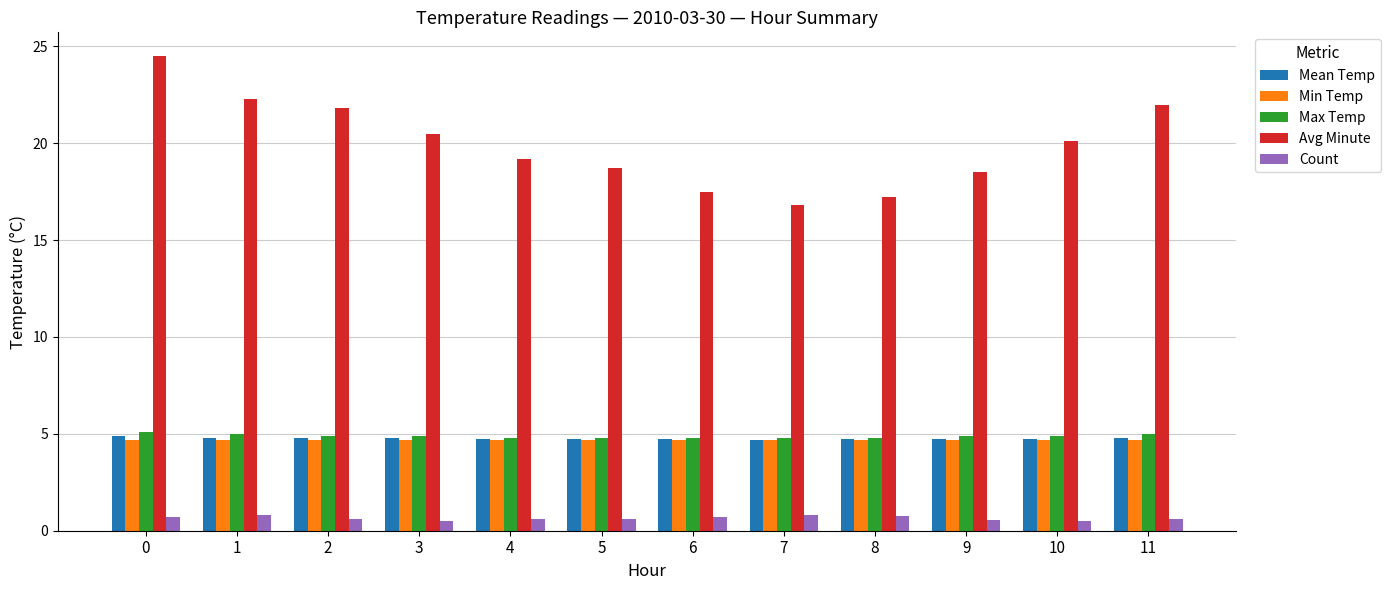

How many bars are there in total?

60